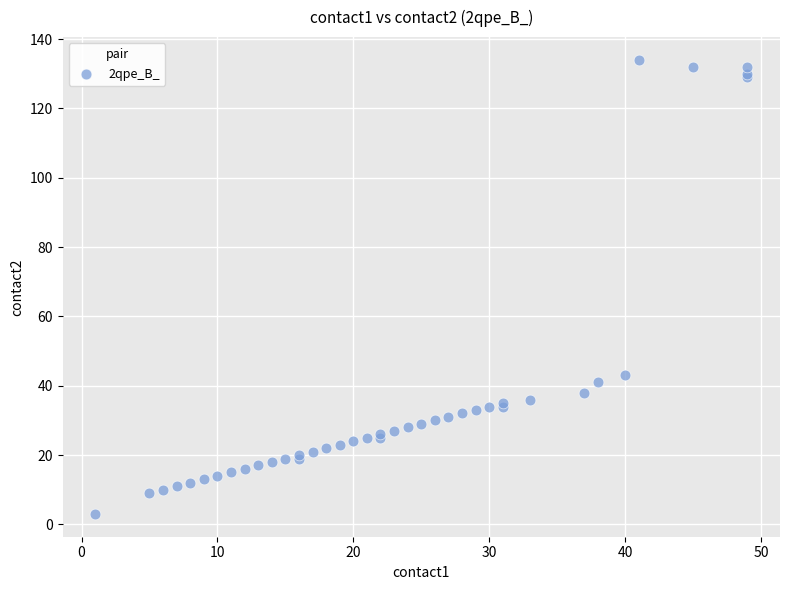

What Y value in the scatter plot is closest to 68?

43